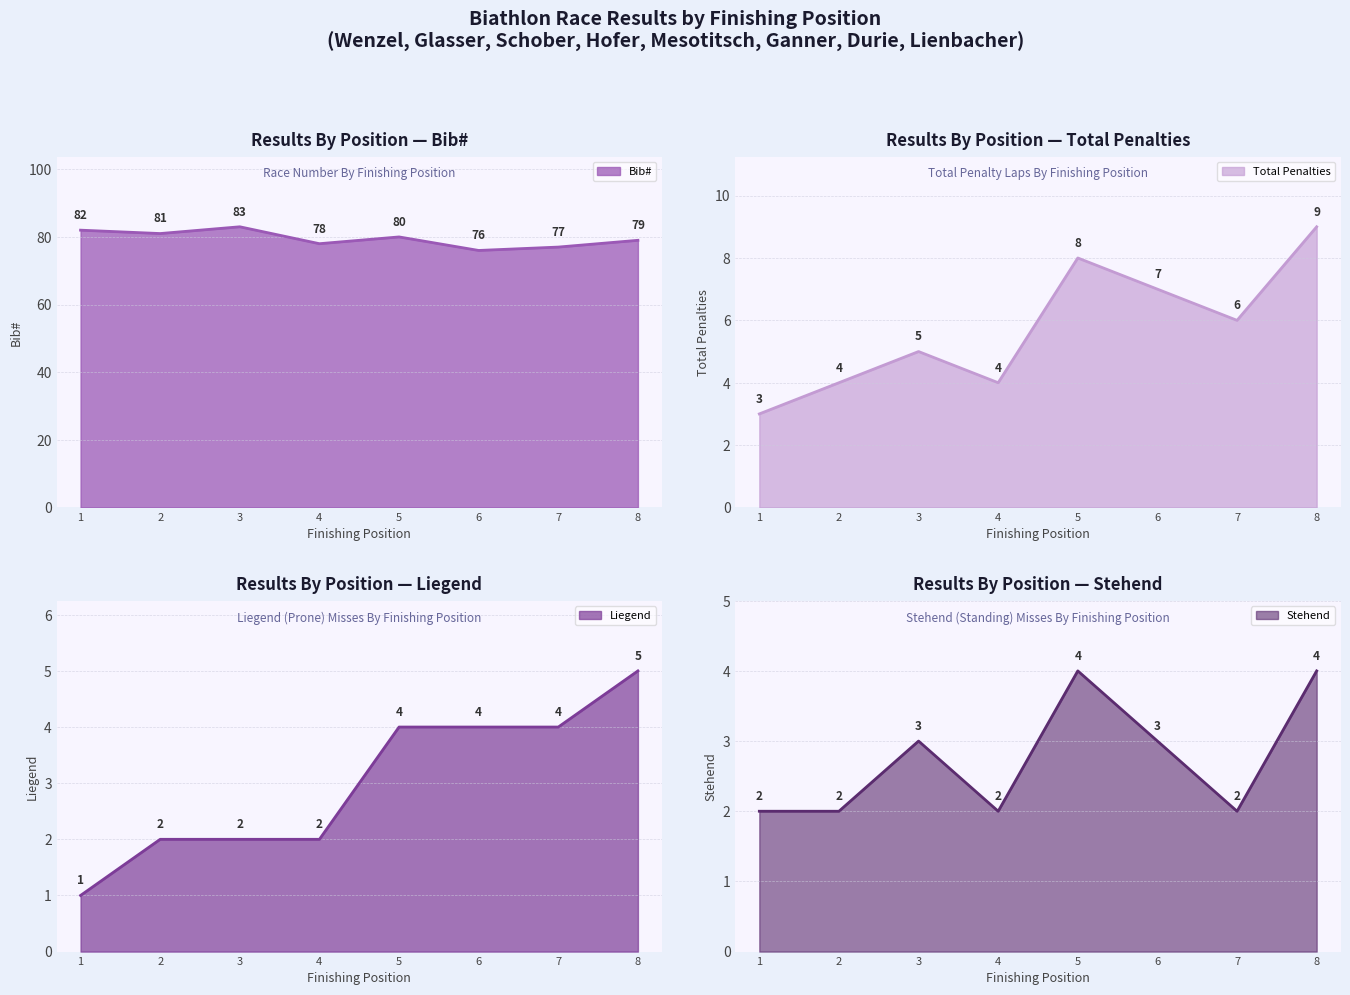

True or false: Liegend line and Stehend line cross at least once.

False